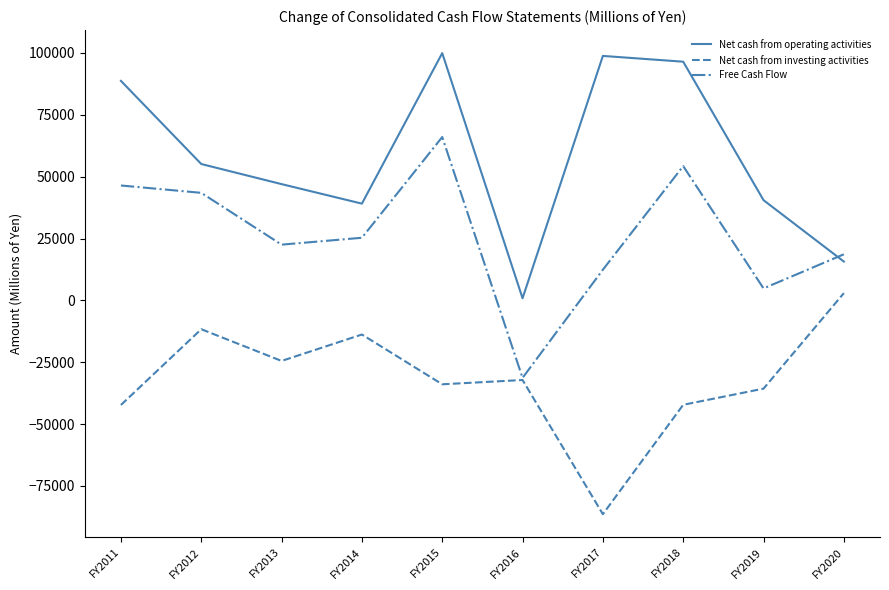

Which series changed the most between FY2012 and FY2016?

Free Cash Flow